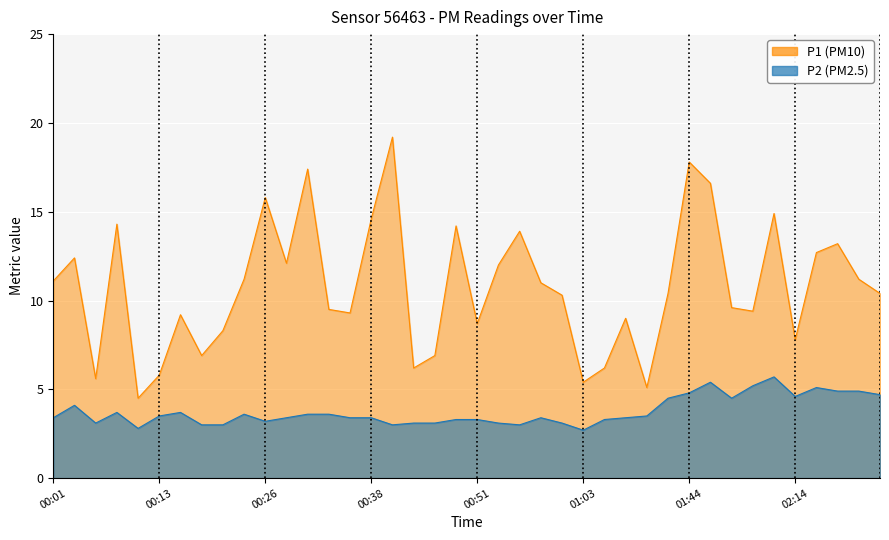

Does the chart display data point markers on the line(s)?

No